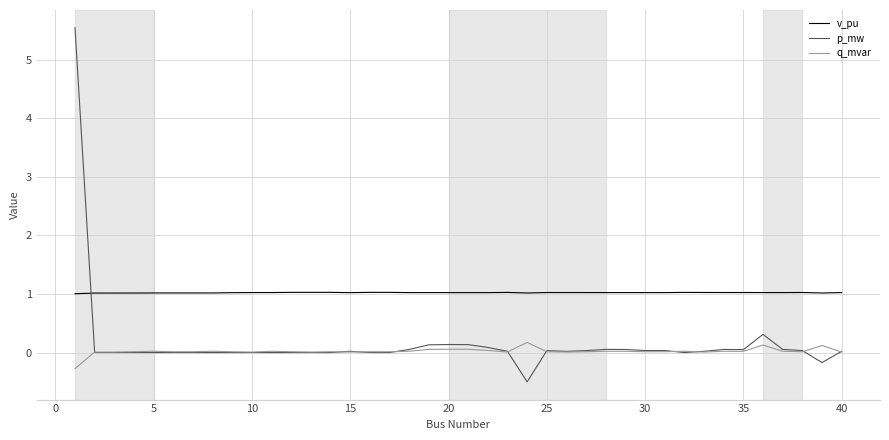

What is the smallest value displayed?

-0.5